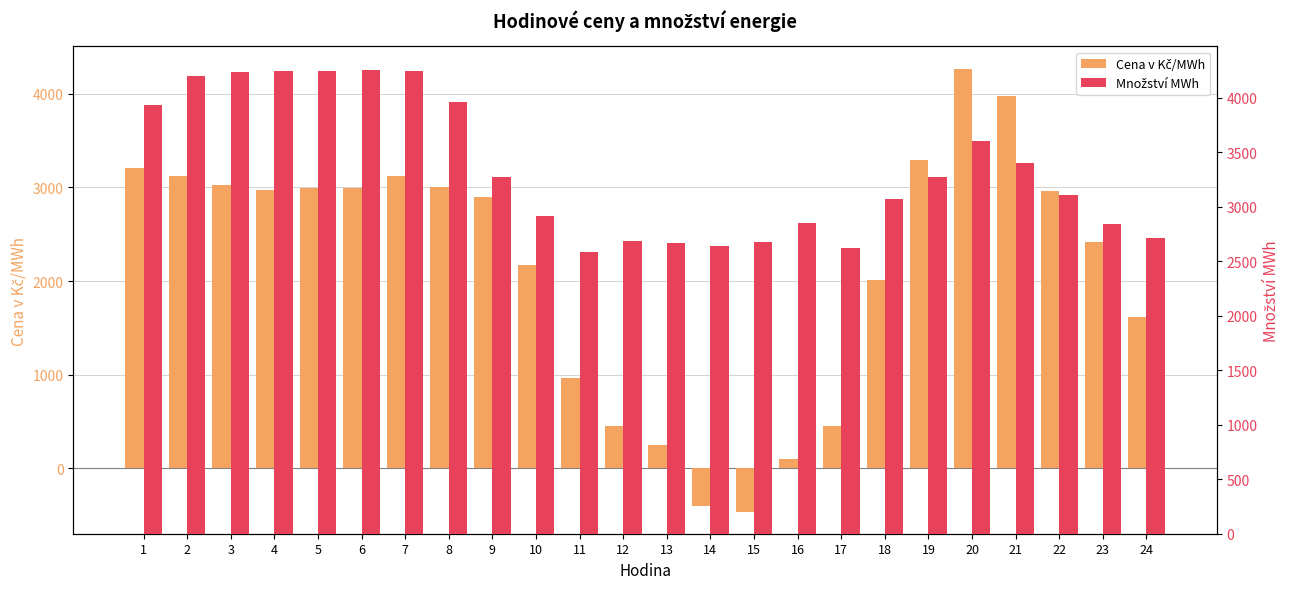

Reading left to right, transcribe all the data shown in this chart.

Cena v Kč/MWh: 1=3204.5	2=3119.2	3=3029.1	4=2969.5	5=2991.1	6=2990.4	7=3118.2	8=3000.2	9=2893.3	10=2167.1	11=963.0	12=455.0	13=242.4	14=-403.2	15=-464.3	16=92.4	17=450.2	18=2008.6	19=3297.8	20=4270.8	21=3974.9	22=2960.7	23=2417.5	24=1610.8
Množství MWh: 1=3934.1	2=4195.6	3=4238.4	4=4241.5	5=4239.2	6=4255.8	7=4244.0	8=3958.8	9=3271.4	10=2914.7	11=2582.7	12=2680.0	13=2668.3	14=2634.3	15=2678.8	16=2850.3	17=2619.9	18=3067.6	19=3270.7	20=3597.2	21=3396.2	22=3107.3	23=2841.6	24=2711.7